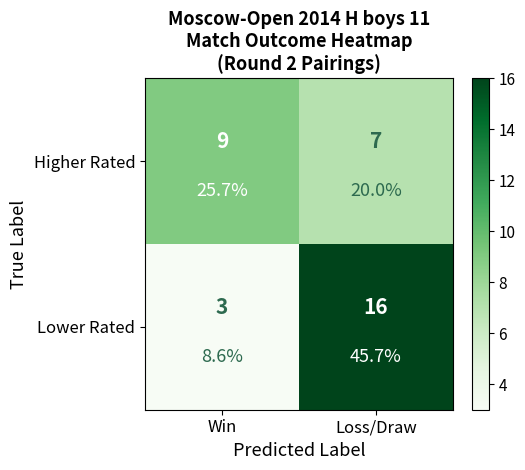

What is the approximate value of Lower Rated at Loss/Draw, to the nearest 5?

15